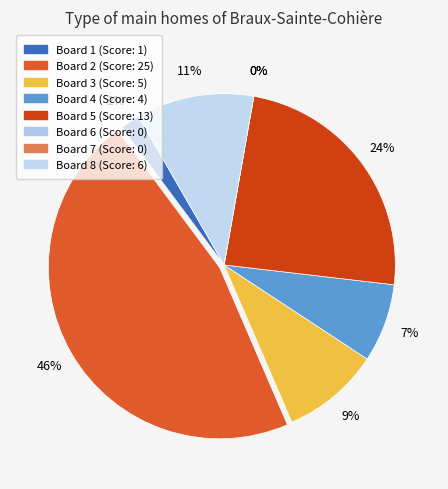

To the nearest percent, what is the combined percentage of Board 5 and Board 1?

26%